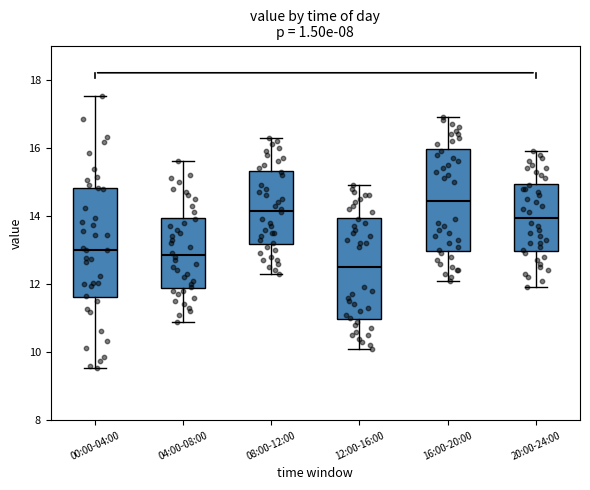

Which box has the lowest median line?

12:00-16:00